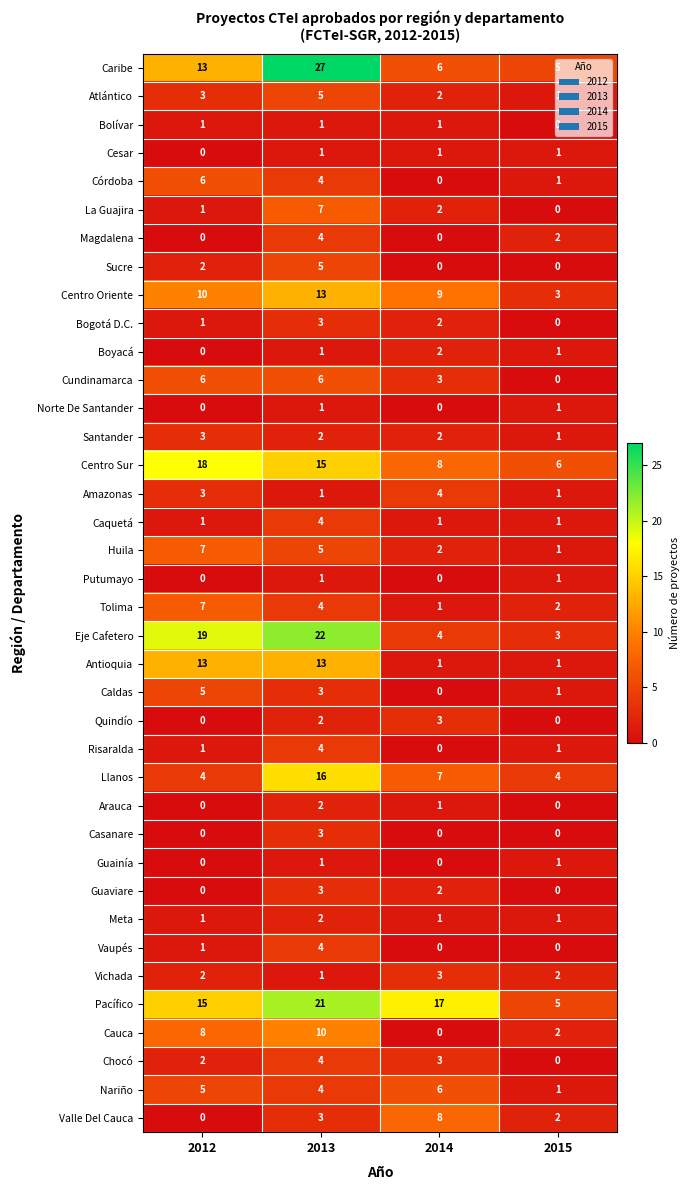

Where is Tolima nearest to the value 4?

2013